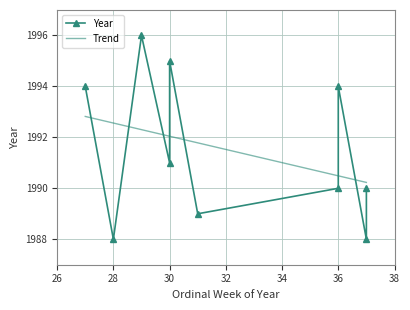

The value at 30 is 1995. True or false?

True